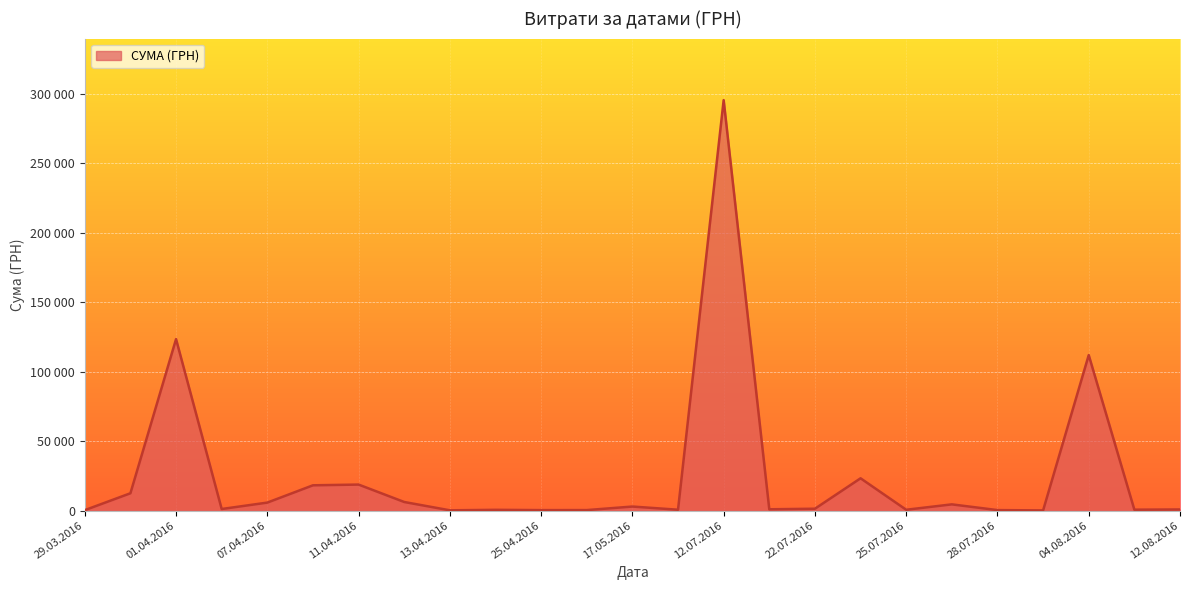

Does the chart have visible grid lines?

Yes